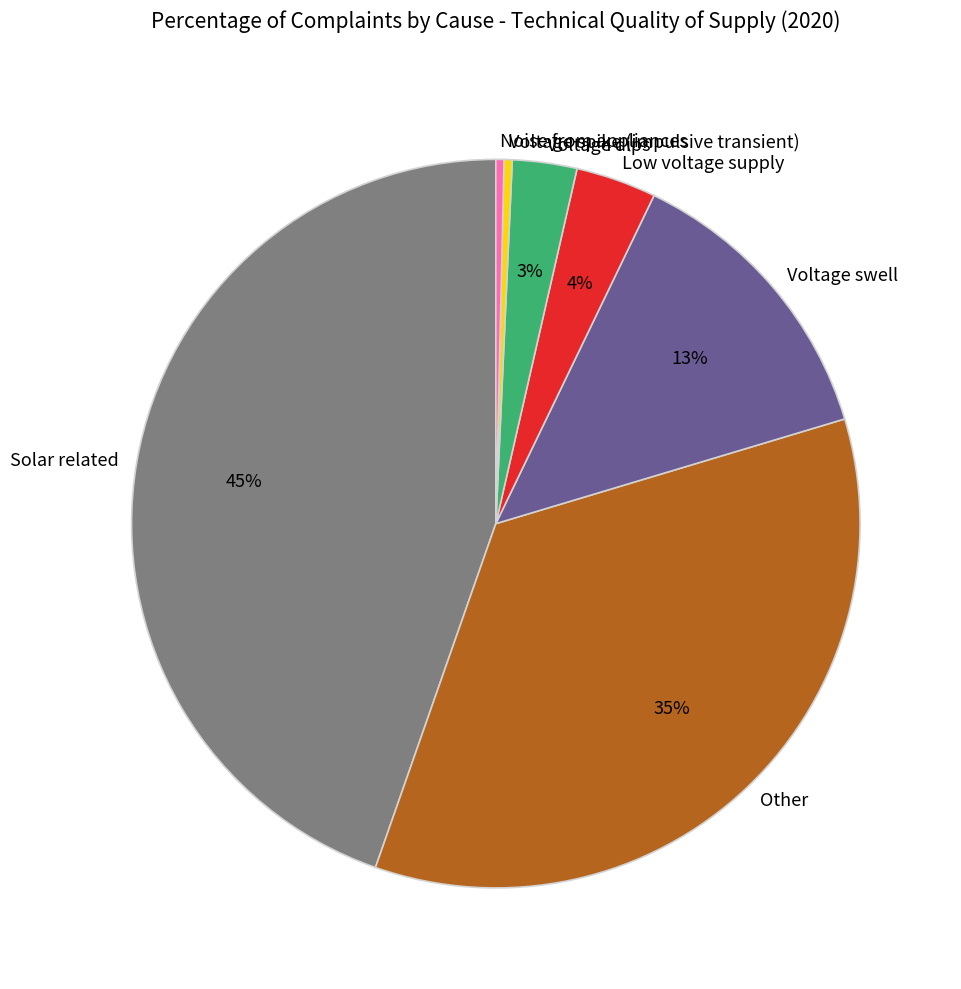

True or false: Voltage dips accounts for 16% of the total.

False